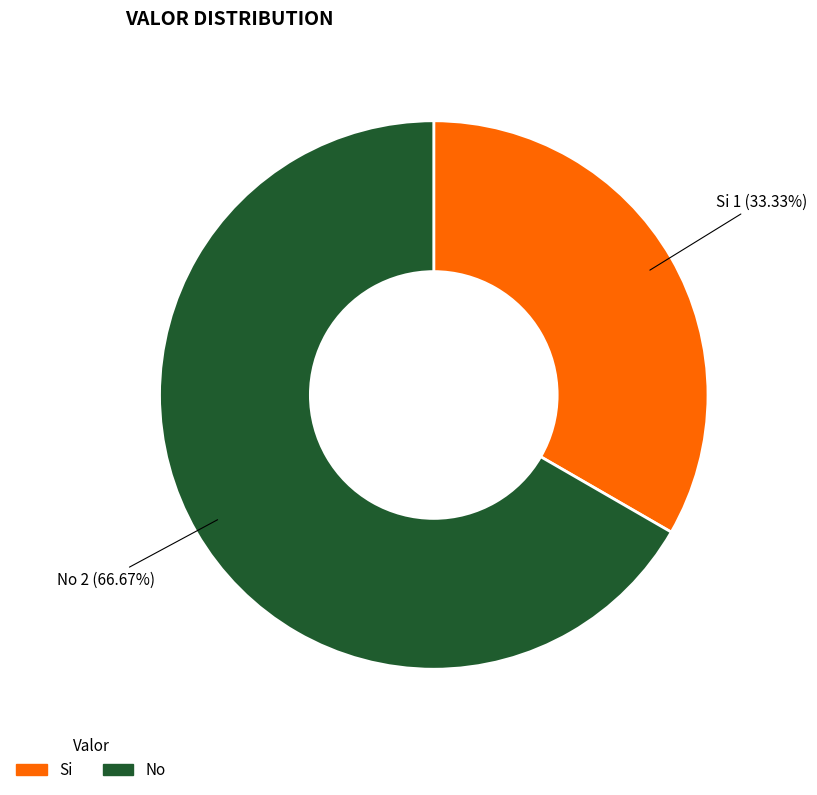

To the nearest percent, what percentage of the pie is No?

67%